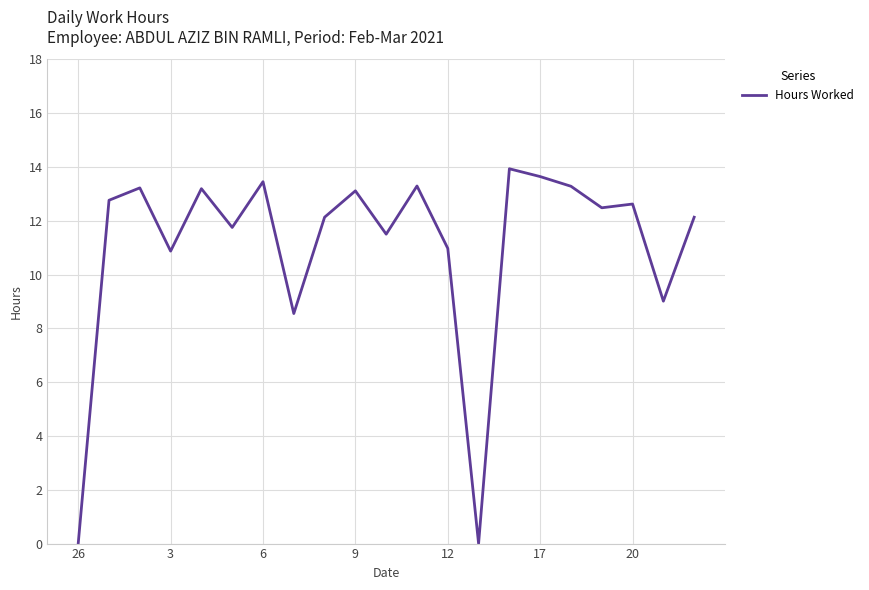

What is the sum of all values?

231.9